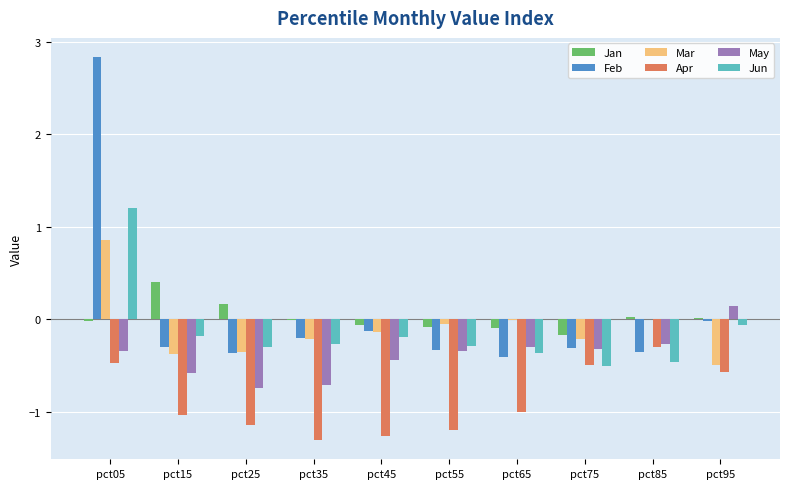

Are the bars grouped side by side (vs. stacked)?

Yes